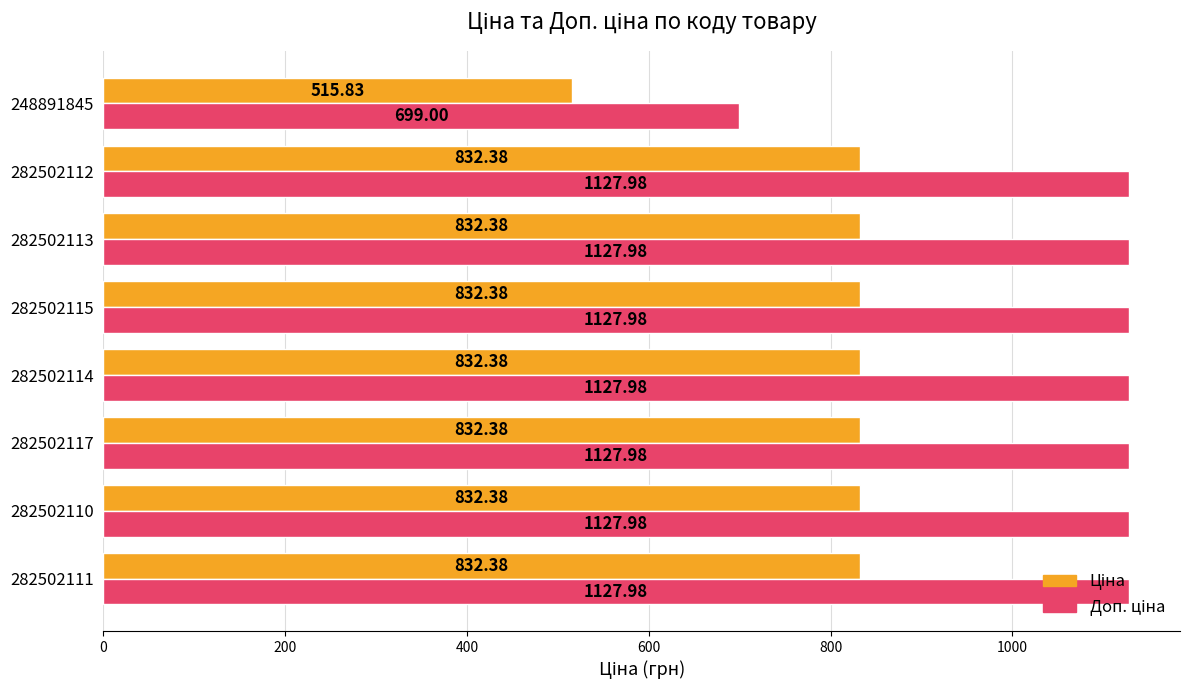

Which label corresponds to the smallest value in the chart?

248891845